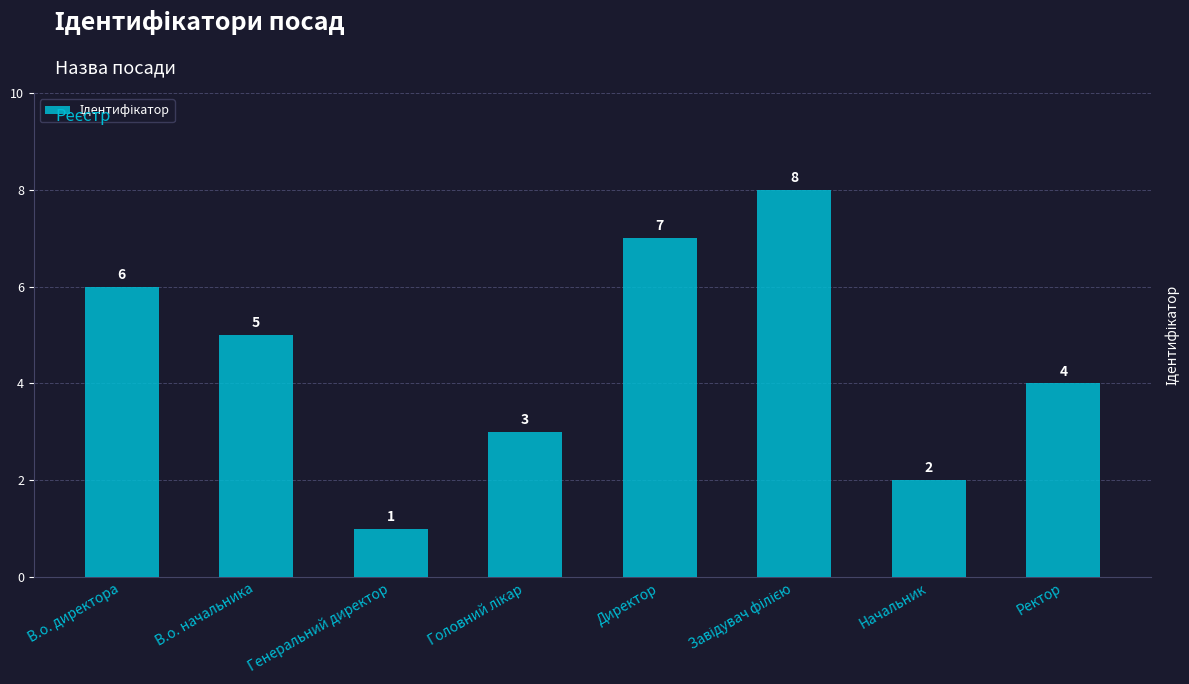

What is the label of the 1st bar from the right?

Ректор